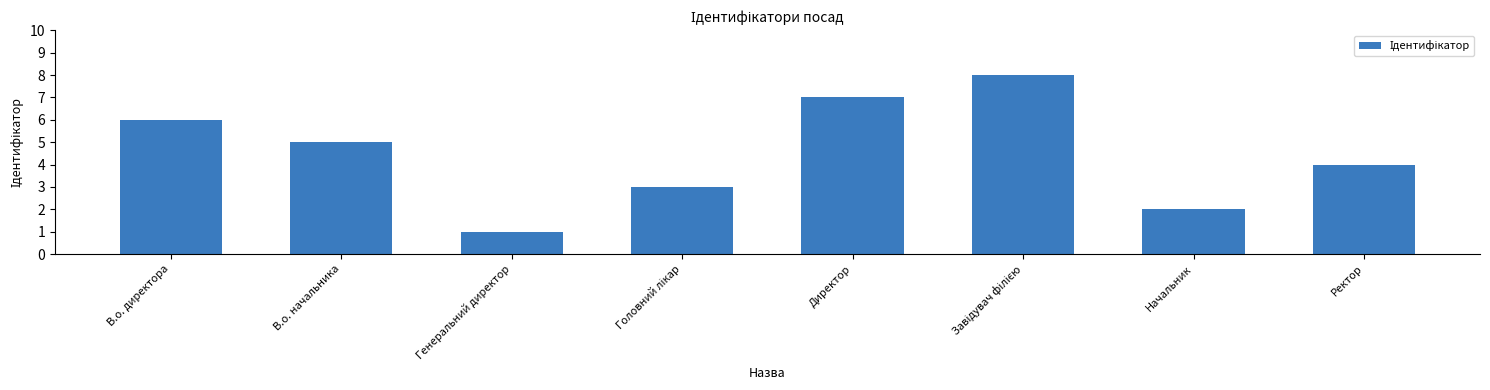

What is the greatest value displayed?

8